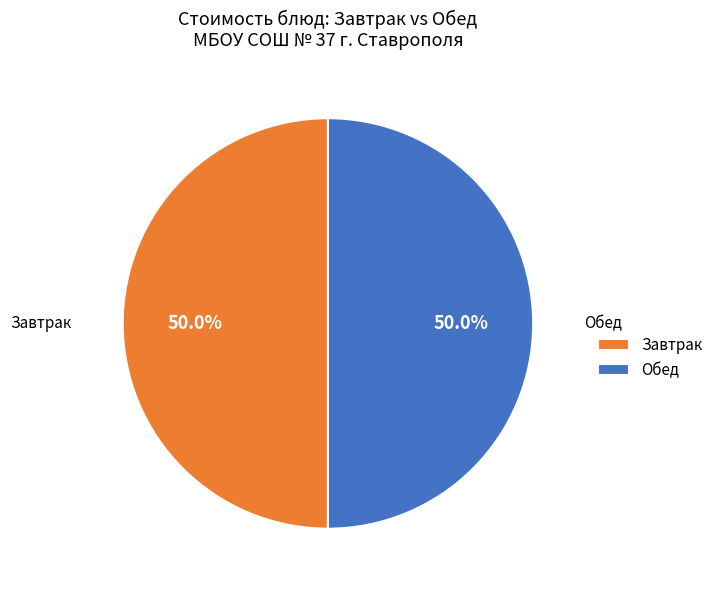

What percentage is NOT represented by Завтрак?

50.0%